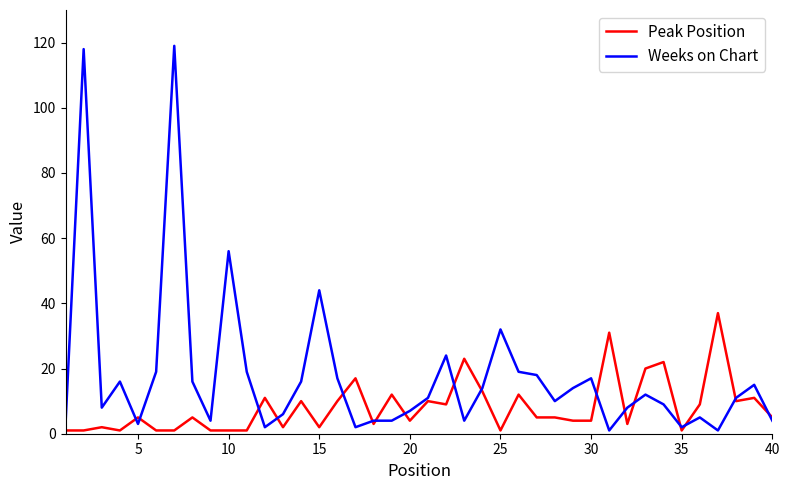

Which series has the widest spread of values?

Weeks on Chart